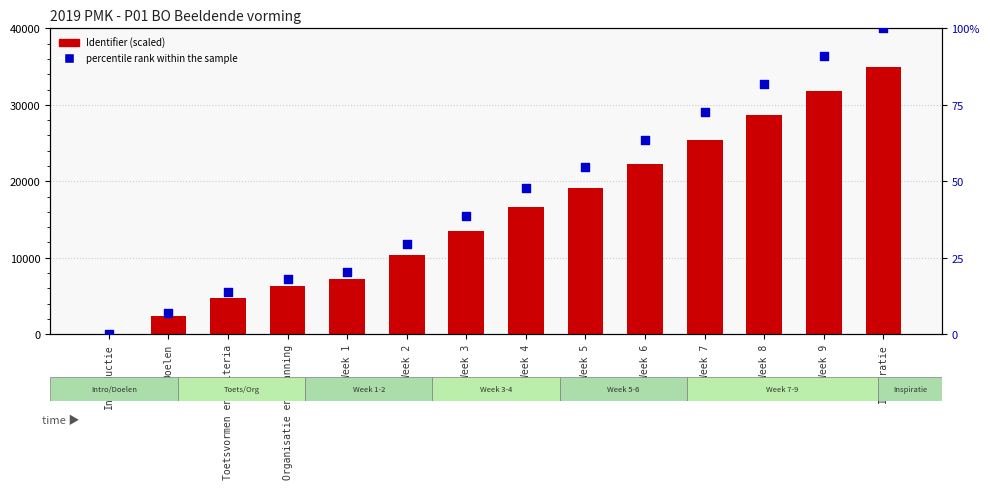

At how many categories does at least one series exceed 5988?

11